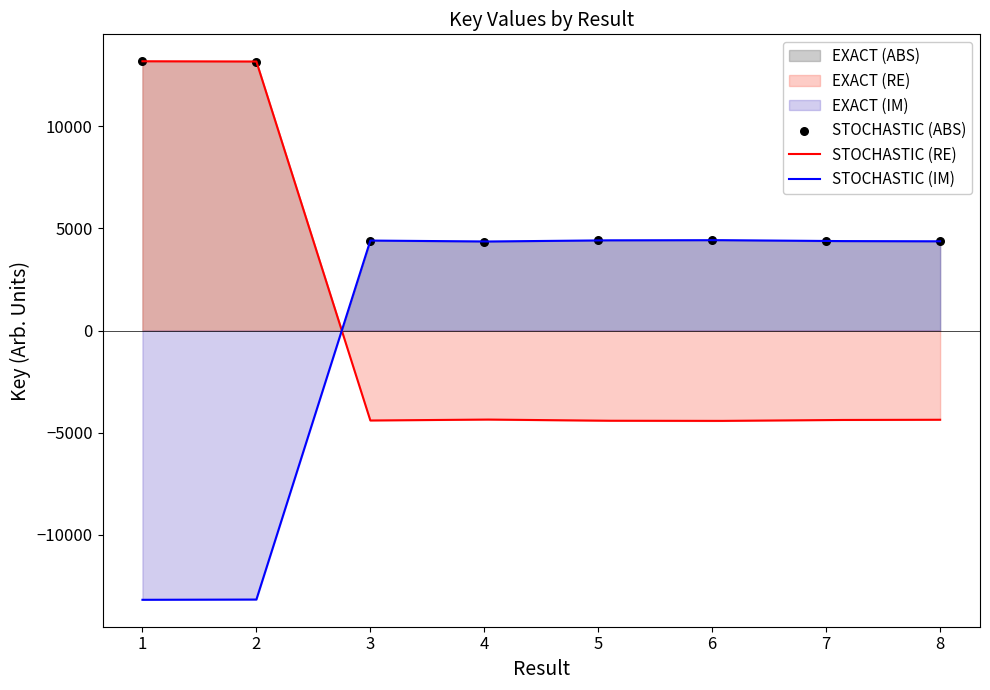

Which has a higher value, 1 or 6?

1